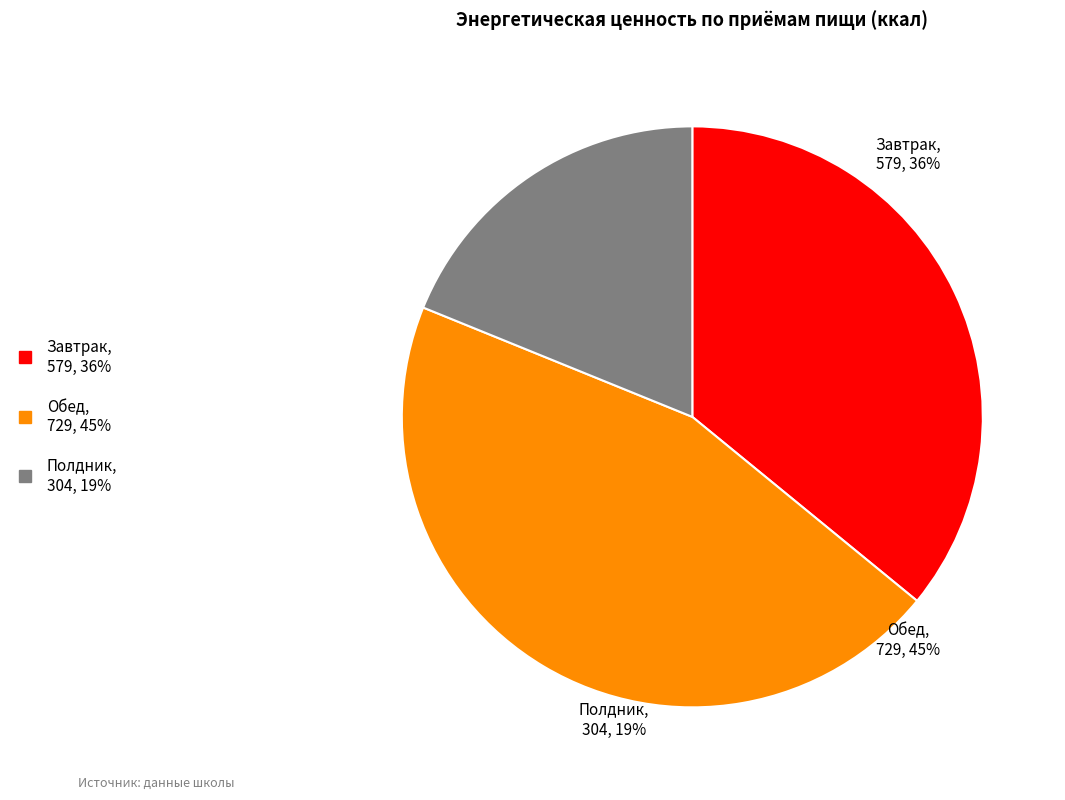

What percentage is NOT represented by Завтрак?

64.1%